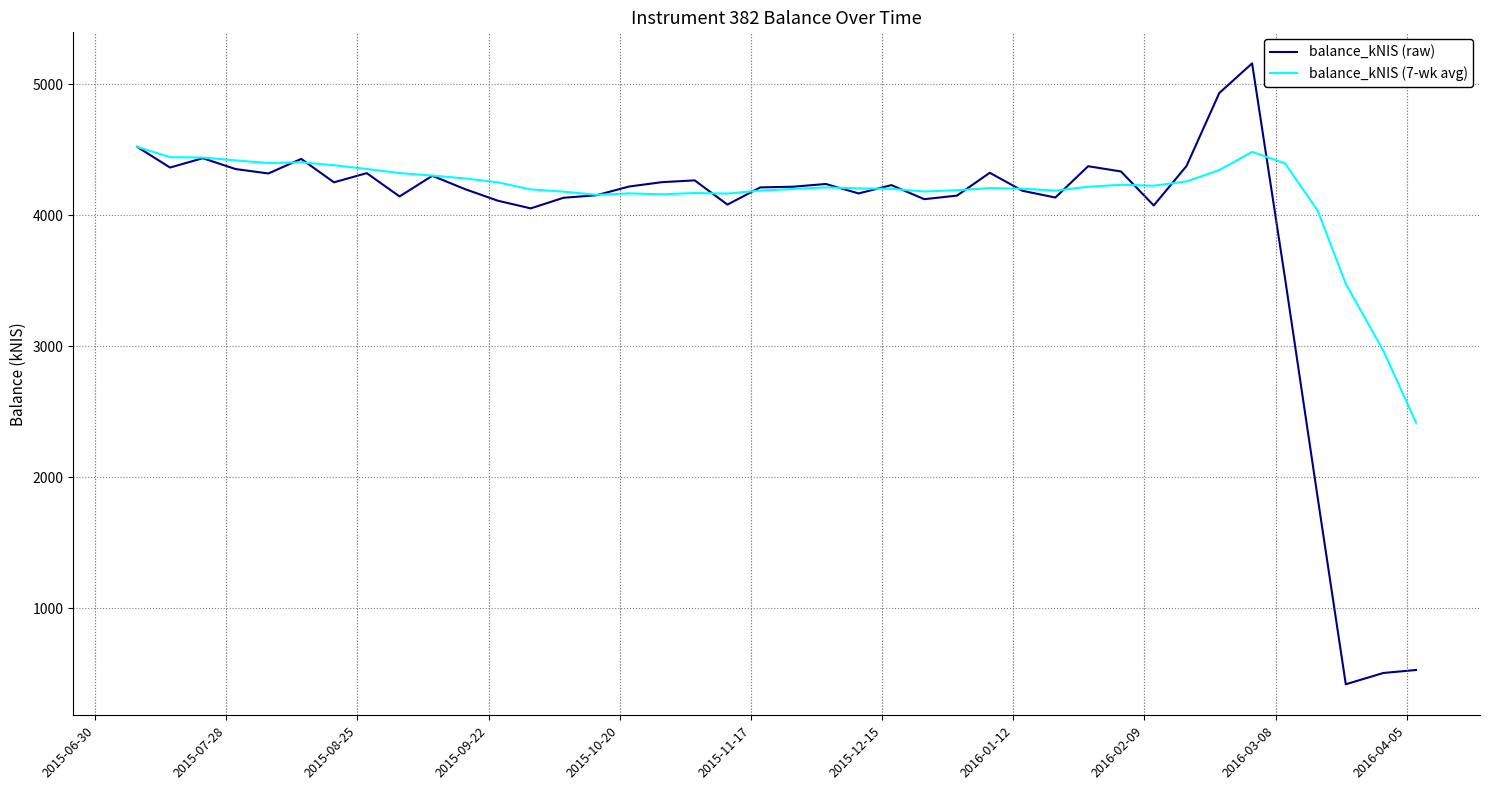

Which series has the largest range (max minus min)?

balance_kNIS (raw)